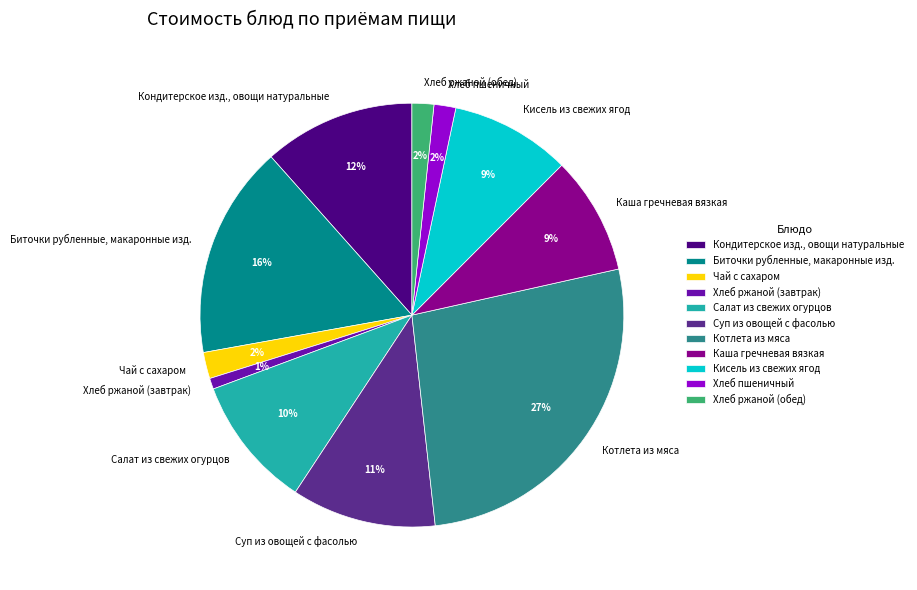

Which category has the smallest portion of the pie?

Хлеб ржаной (завтрак)